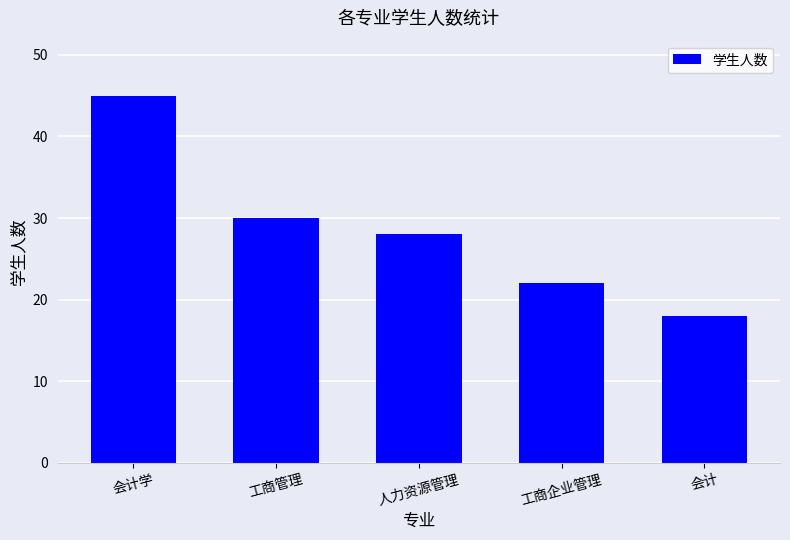

What is the label of the 4th bar from the right?

工商管理